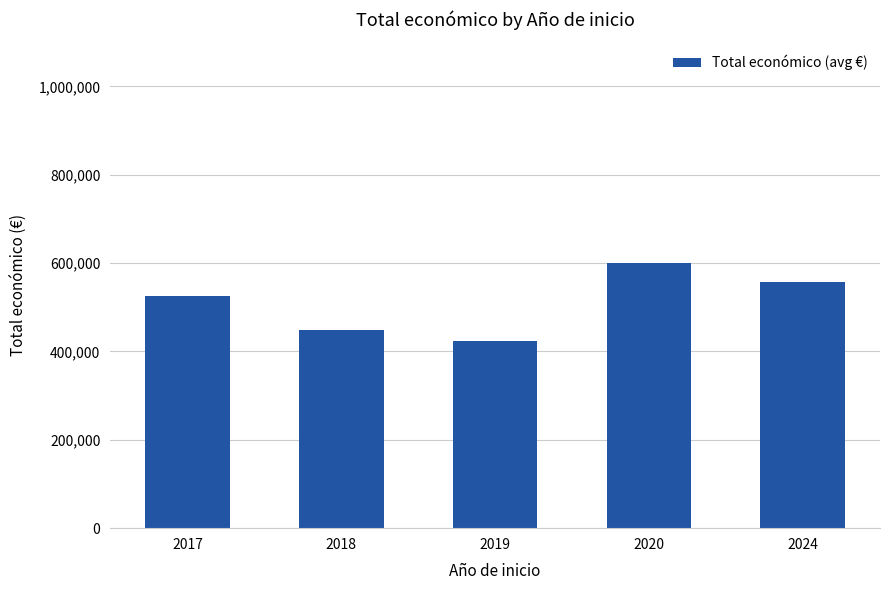

The chart shows a value of 525911.5 at 2017. True or false?

True